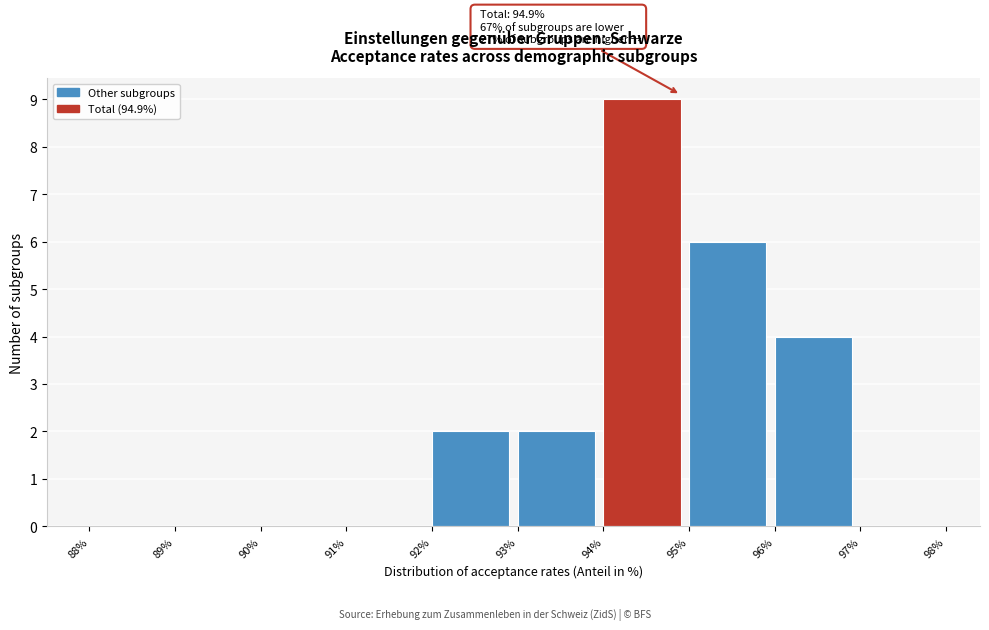

Which range on the x-axis has the tallest bar?

94% to 95%